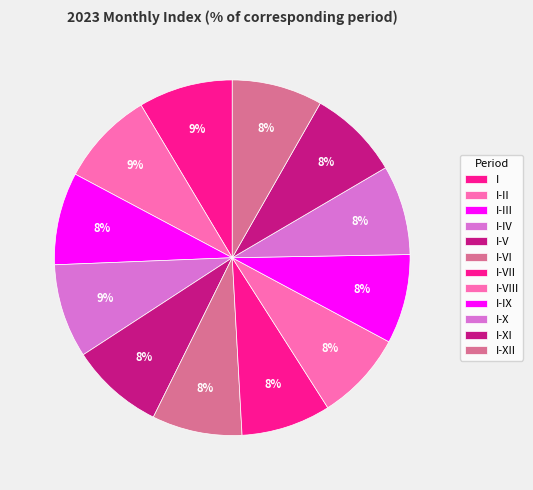

How many slices are in this pie chart?

12